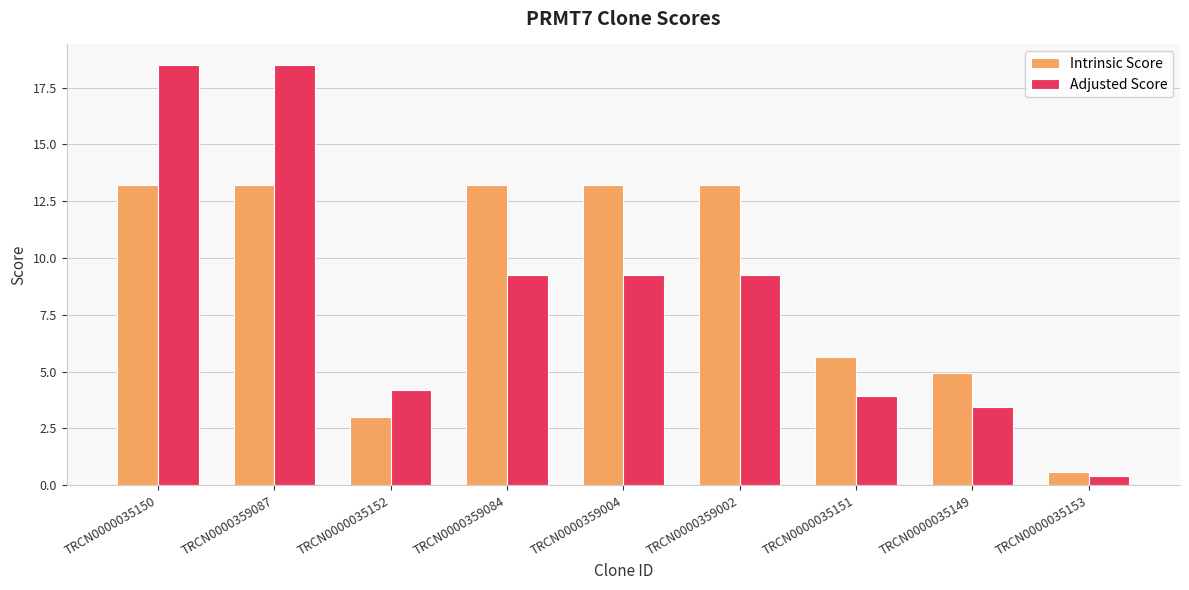

How many series are shown in this chart?

2